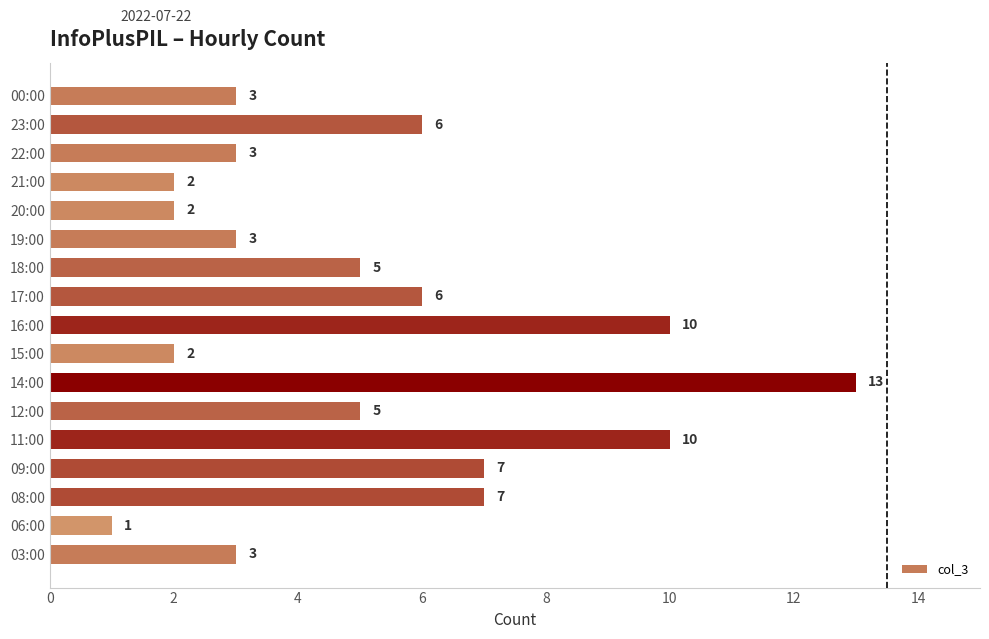

True or false: the data shows 3 at 08:00.

False